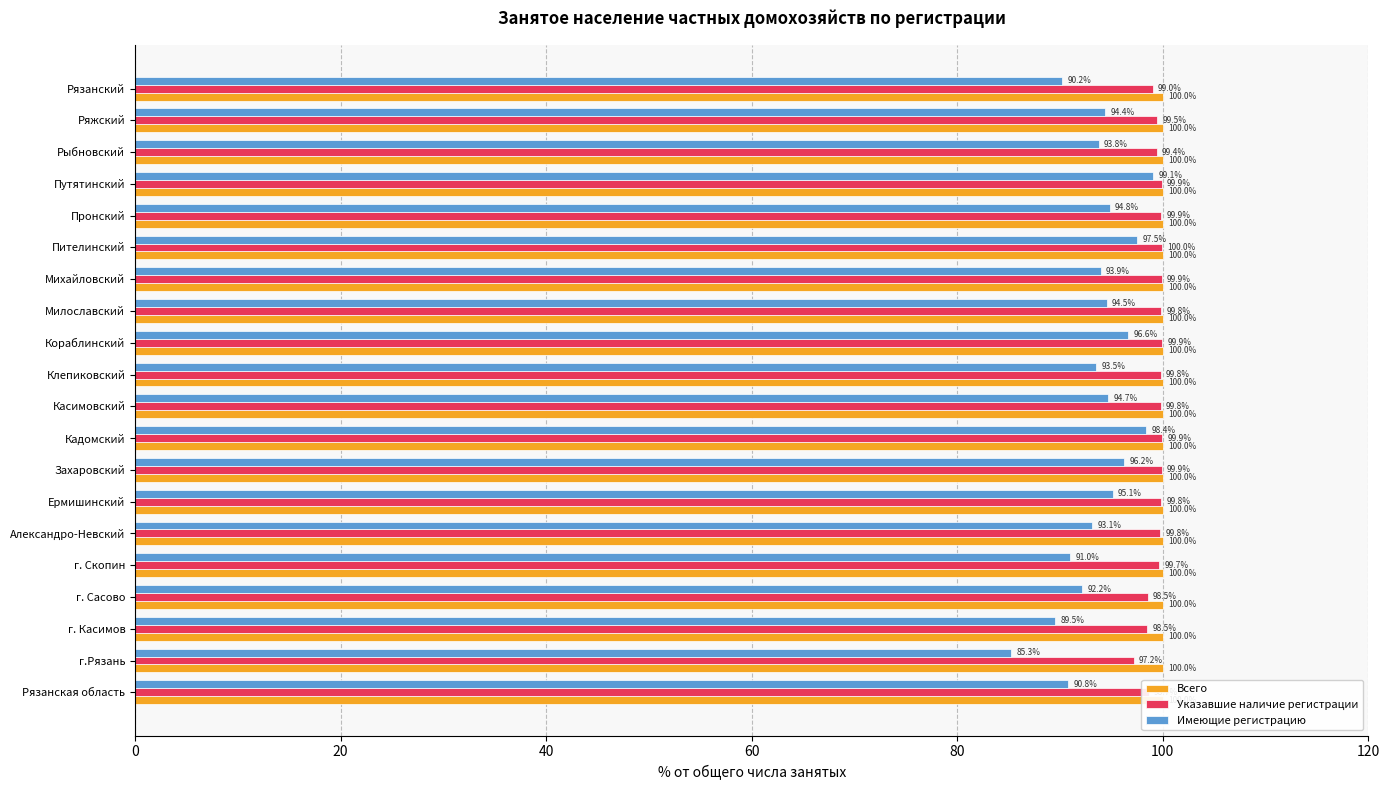

The value of Указавшие наличие регистрации at Касимовский is 139.2. True or false?

False